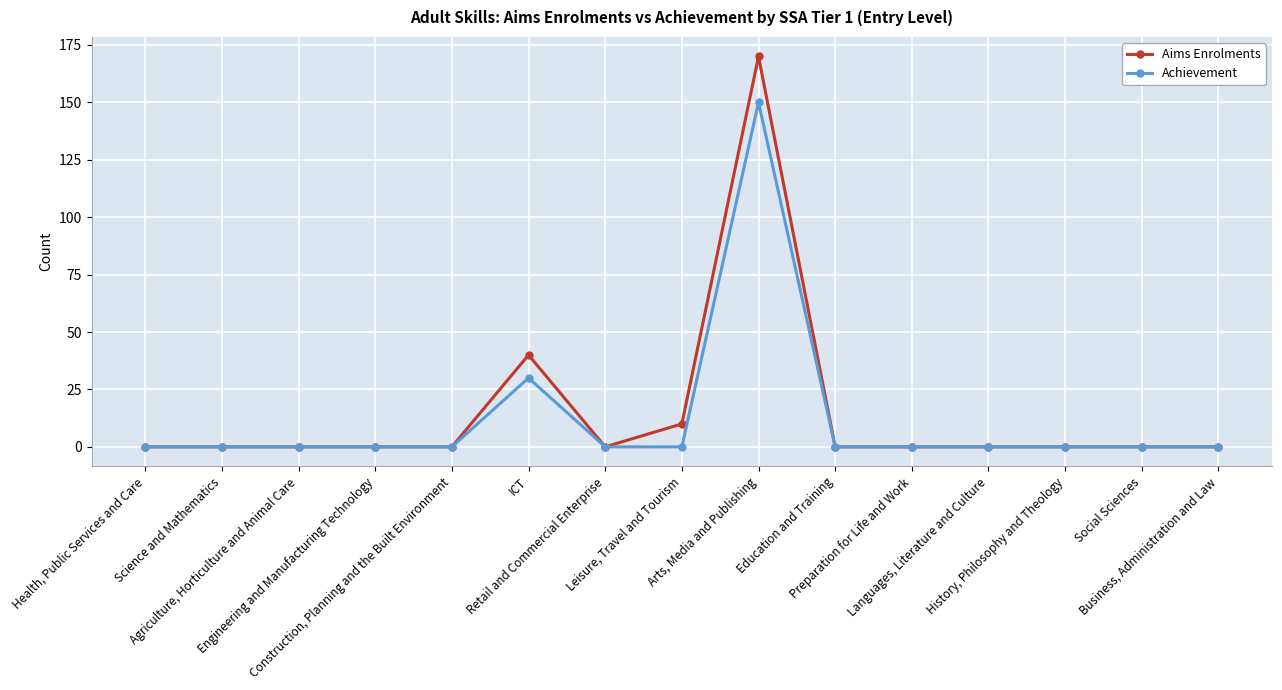

Reading left to right, extract all data points from this chart.

Aims Enrolments: 0	0	0	0	0	40	0	10	170	0	0	0	0	0	0
Achievement: 0	0	0	0	0	30	0	0	150	0	0	0	0	0	0